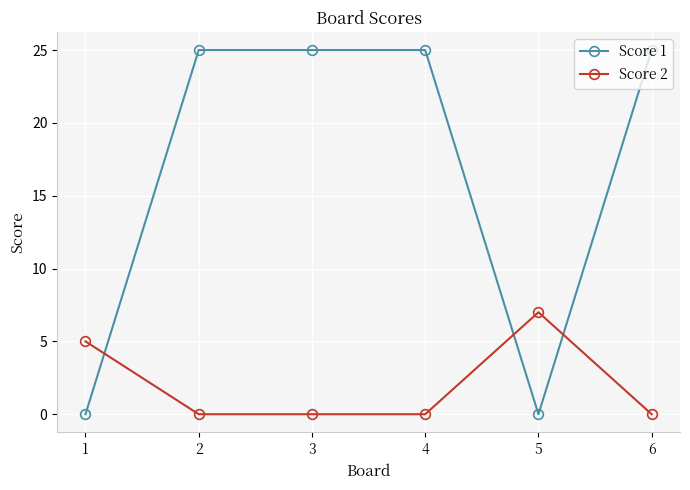

Rank the series at 6 from highest to lowest value.

Score 1, Score 2